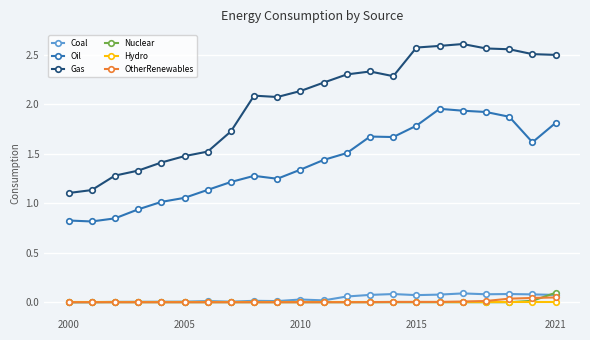

True or false: OtherRenewables and Gas cross at least once.

False